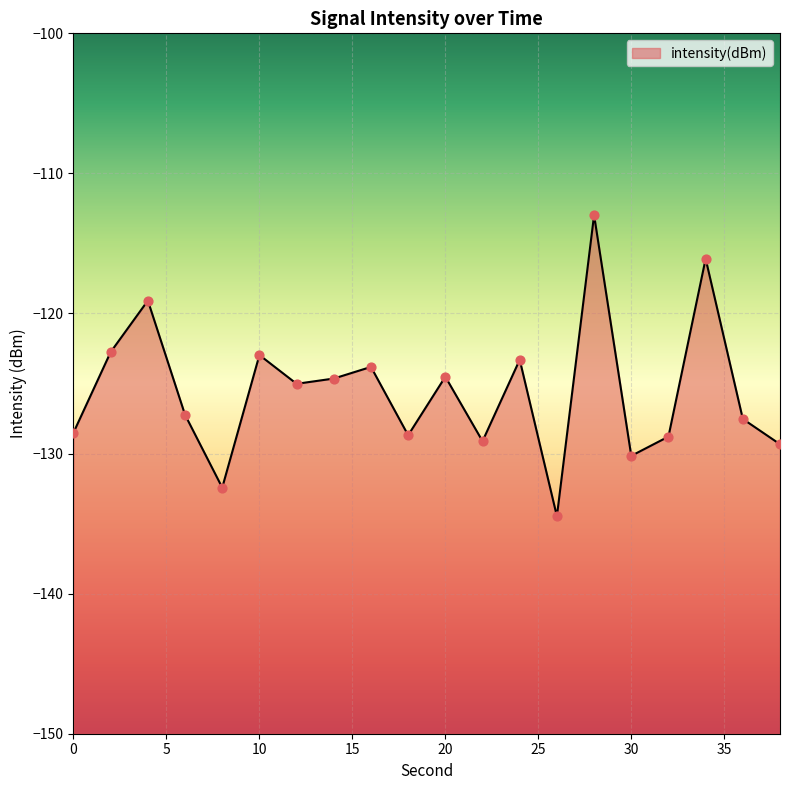

What is the change in value from 22 to 30?

-1.0